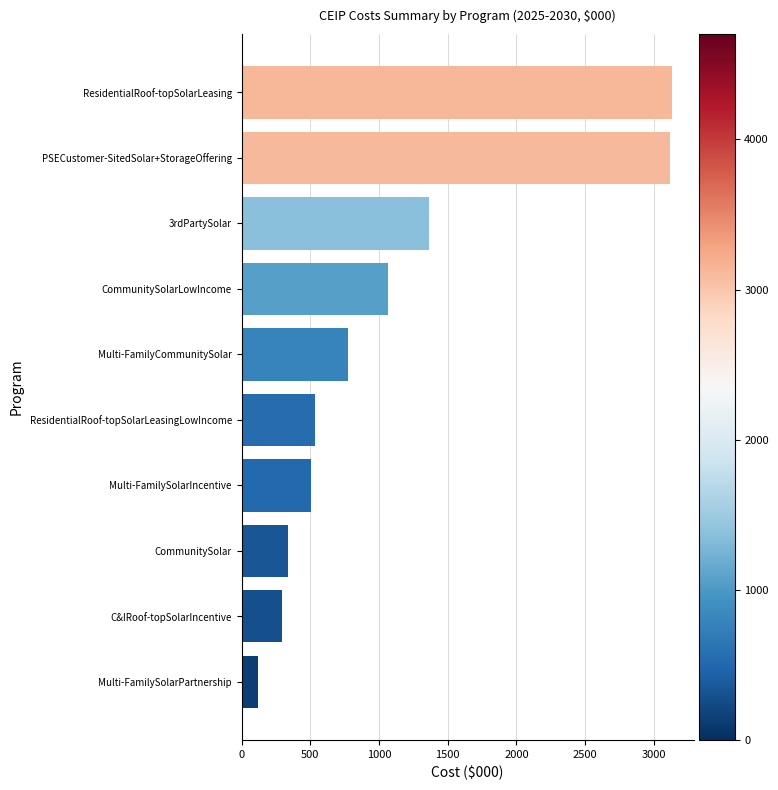

Reading top to bottom, extract all data points from this chart.

3133.7	3117.9	1364.9	1064.2	773.8	533.8	506.4	337.2	291.9	122.4